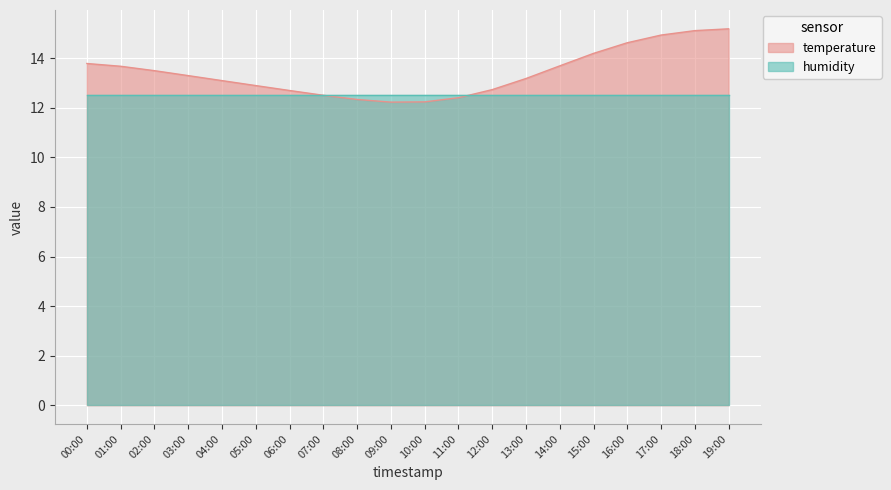

What is the value of the 11th point from the left?

12.2